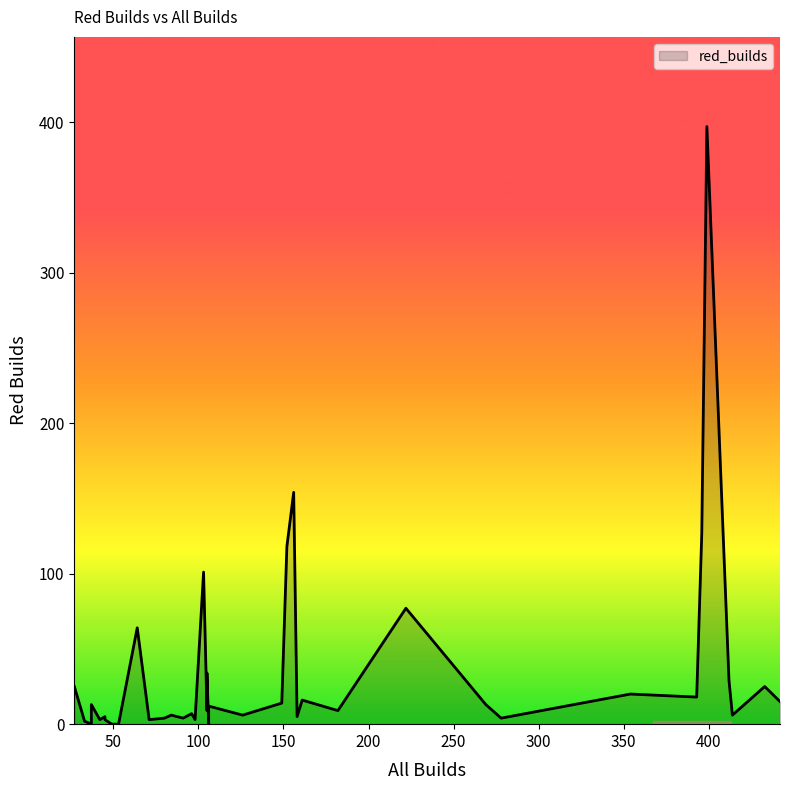

Which category has the highest value across all series?

399